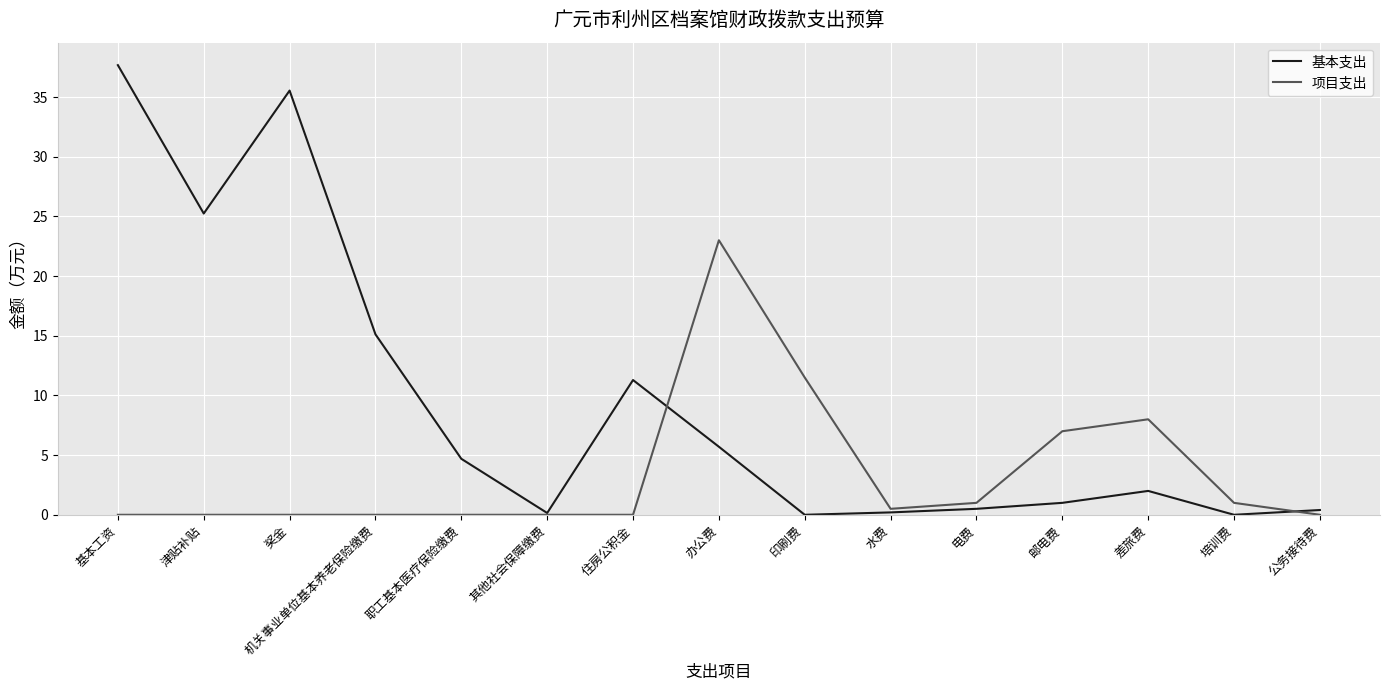

Rank the series by their maximum value, from highest to lowest.

基本支出, 项目支出